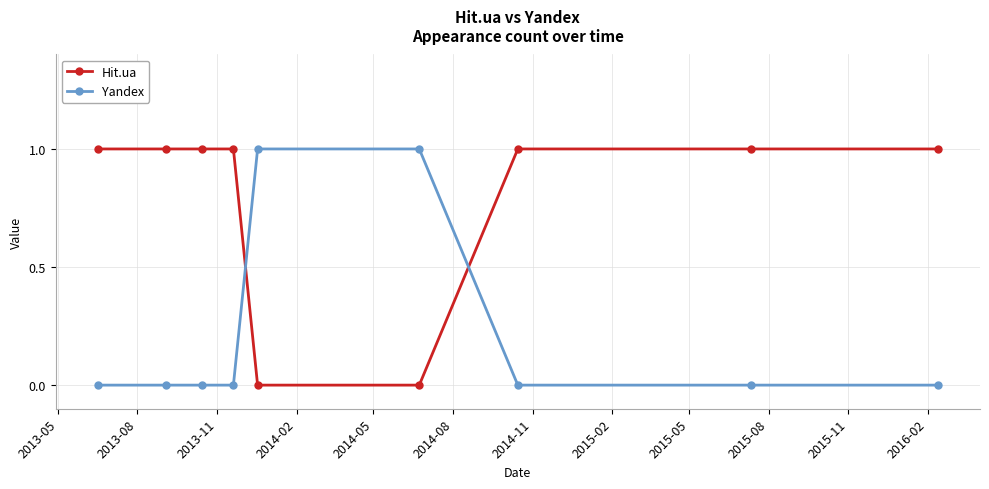

How many Hit.ua values are between 1 and 2?

7